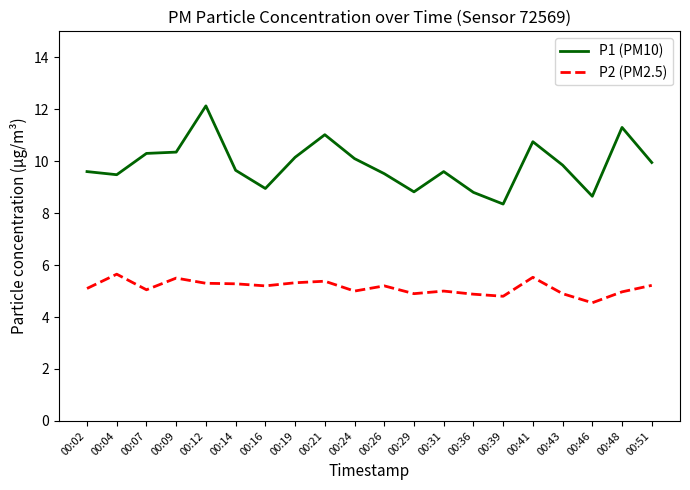

Between 00:14 and 00:36, which series saw the biggest shift?

P1 (PM10)